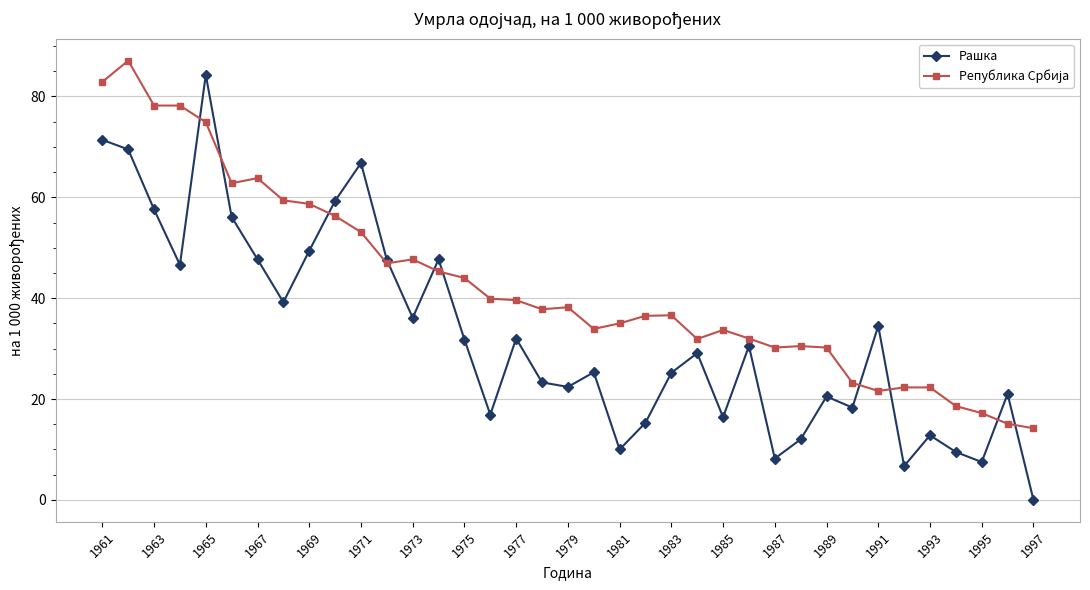

What is the value of the Рашка point at the 7th from the left?

47.7